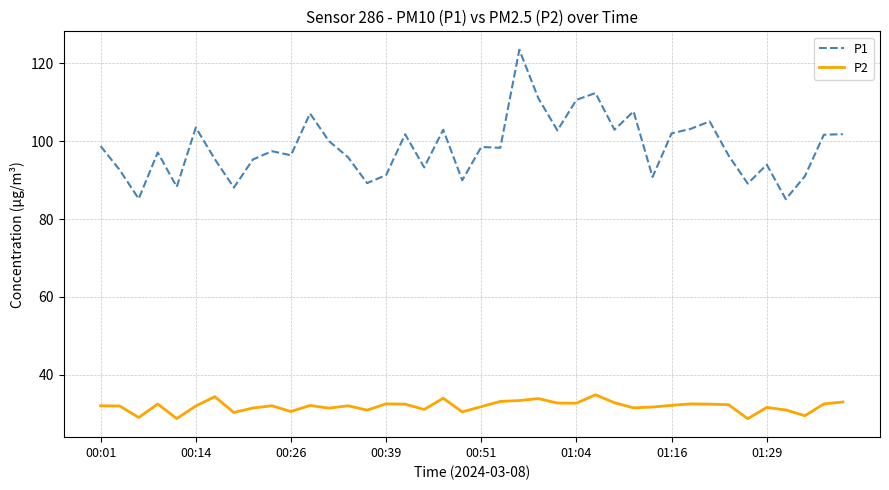

What is the maximum value for P2?

34.9